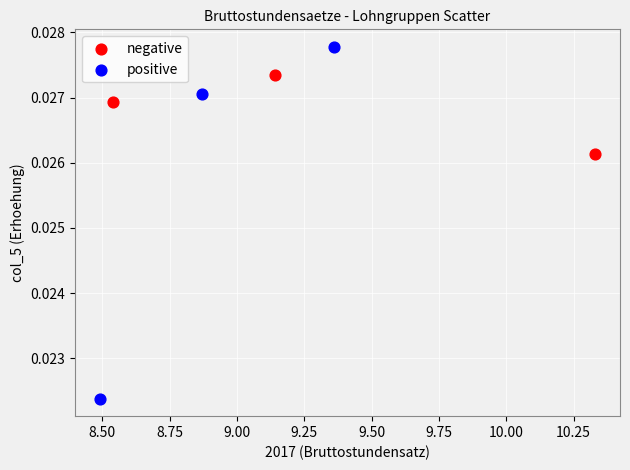

Which series has the widest spread of Y values?

positive